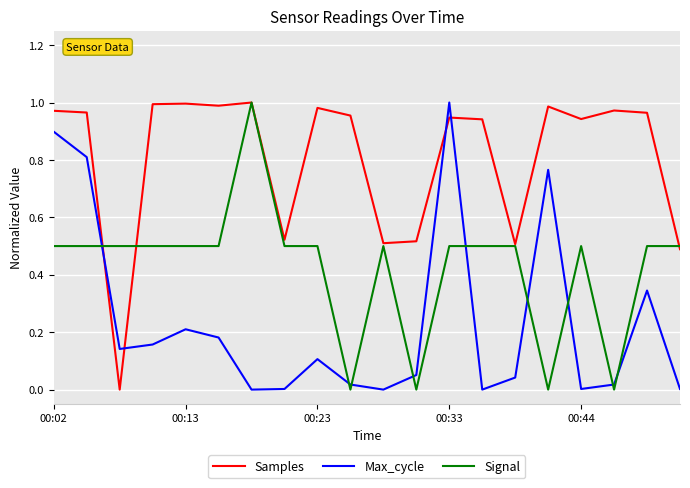

True or false: Signal and Max_cycle cross at least once.

True